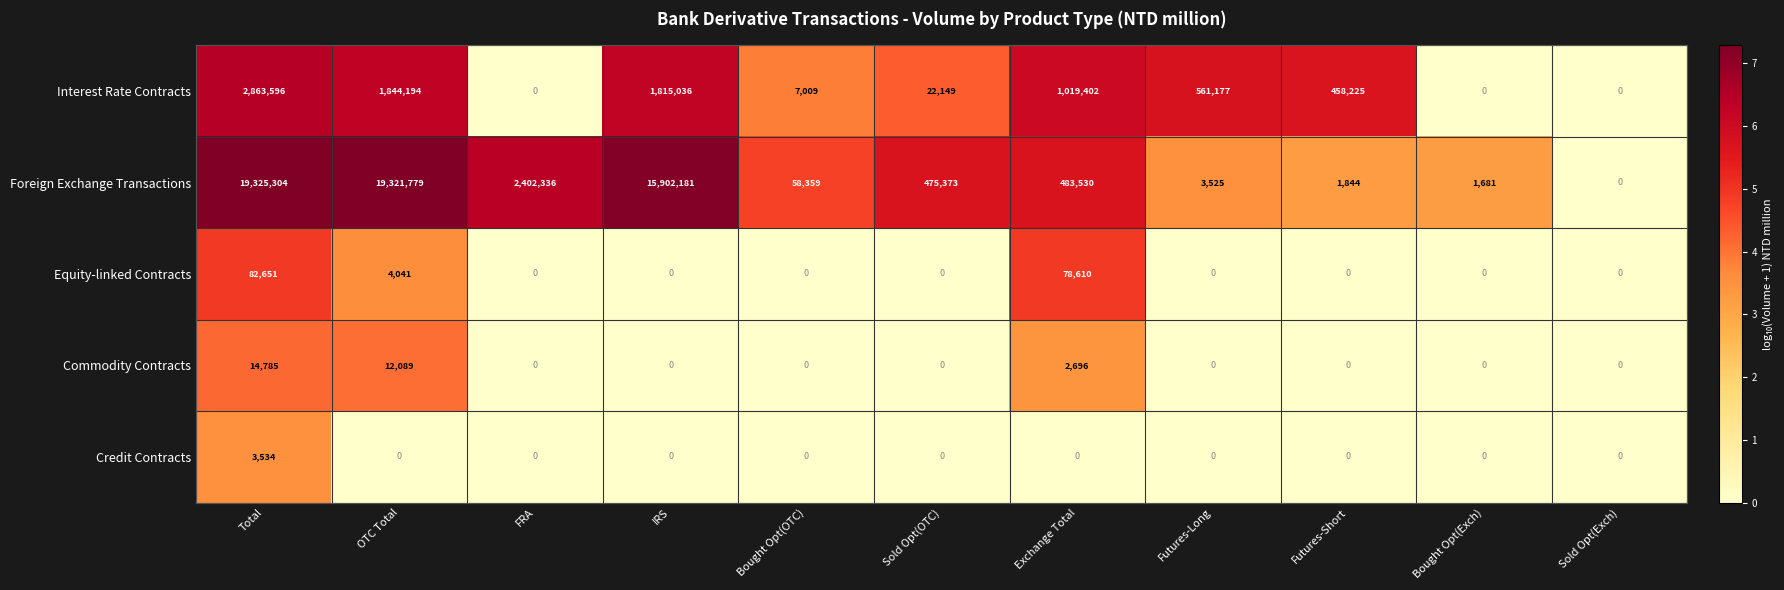

Which category has the highest value across all series?

Total